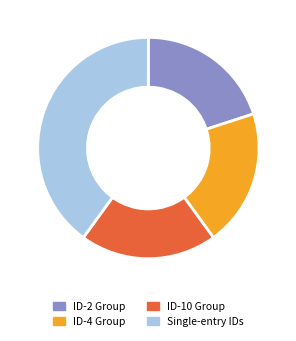

Does Single-entry IDs account for over 50% of the chart?

No